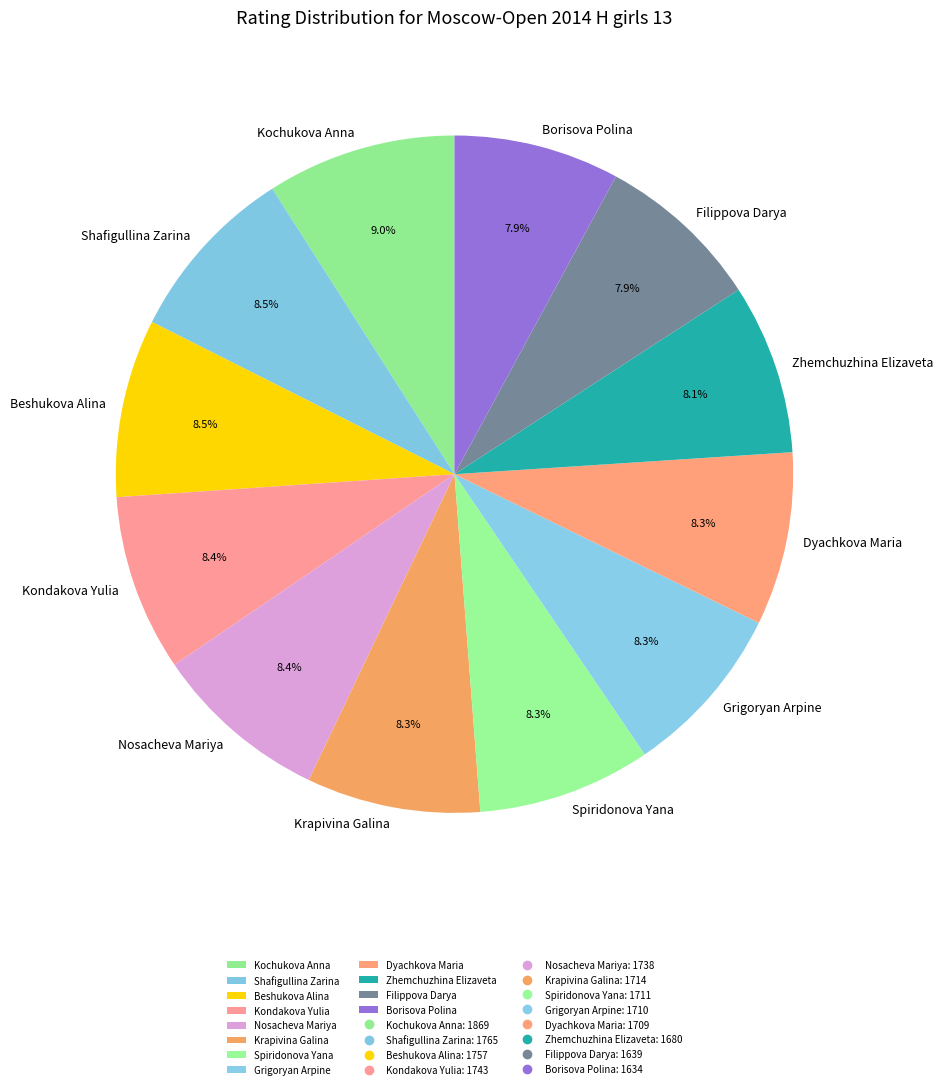

Count the number of slices in the pie.

12